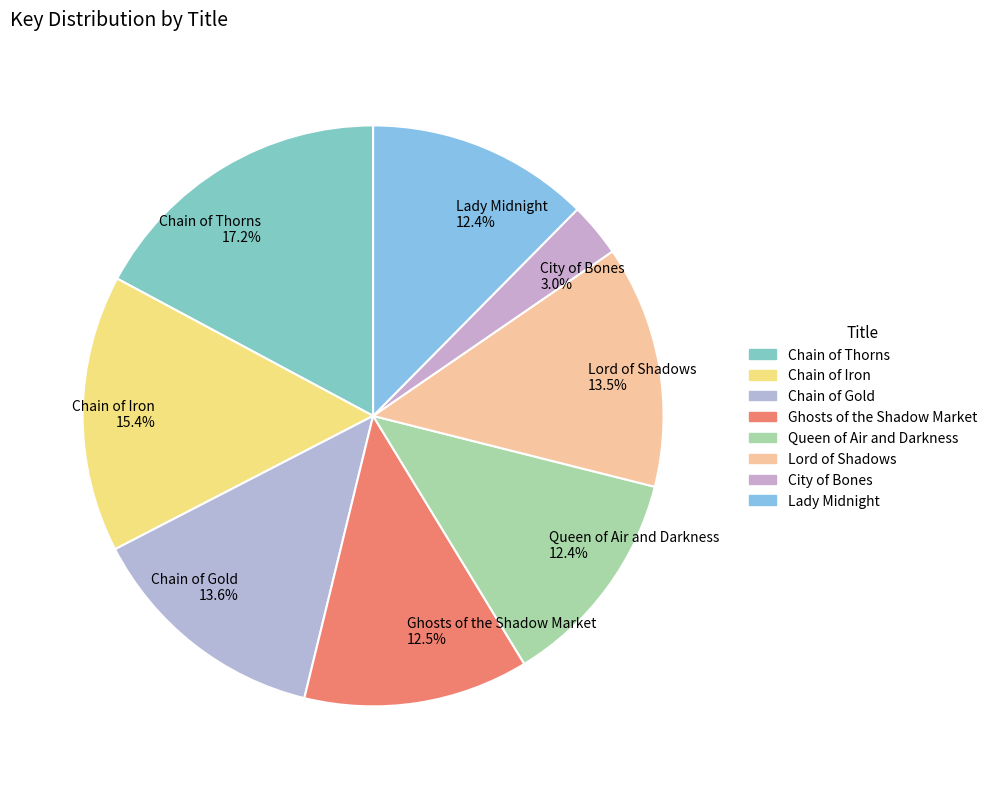

To the nearest percent, what portion does Queen of Air and Darkness represent?

12%